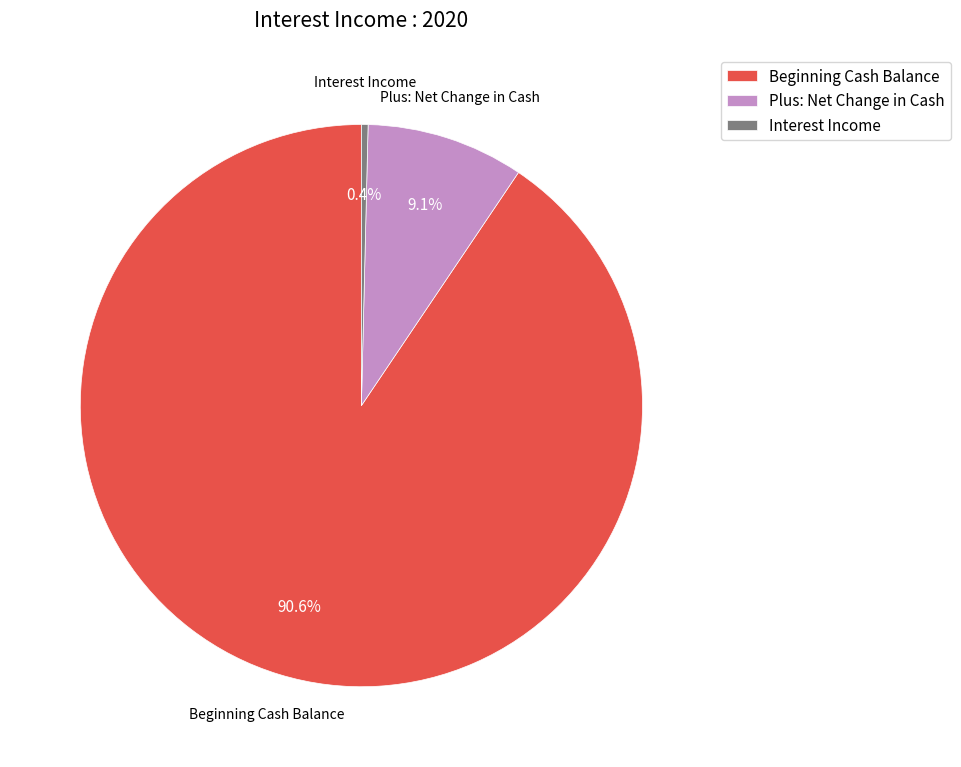

Does Beginning Cash Balance account for over 50% of the chart?

Yes